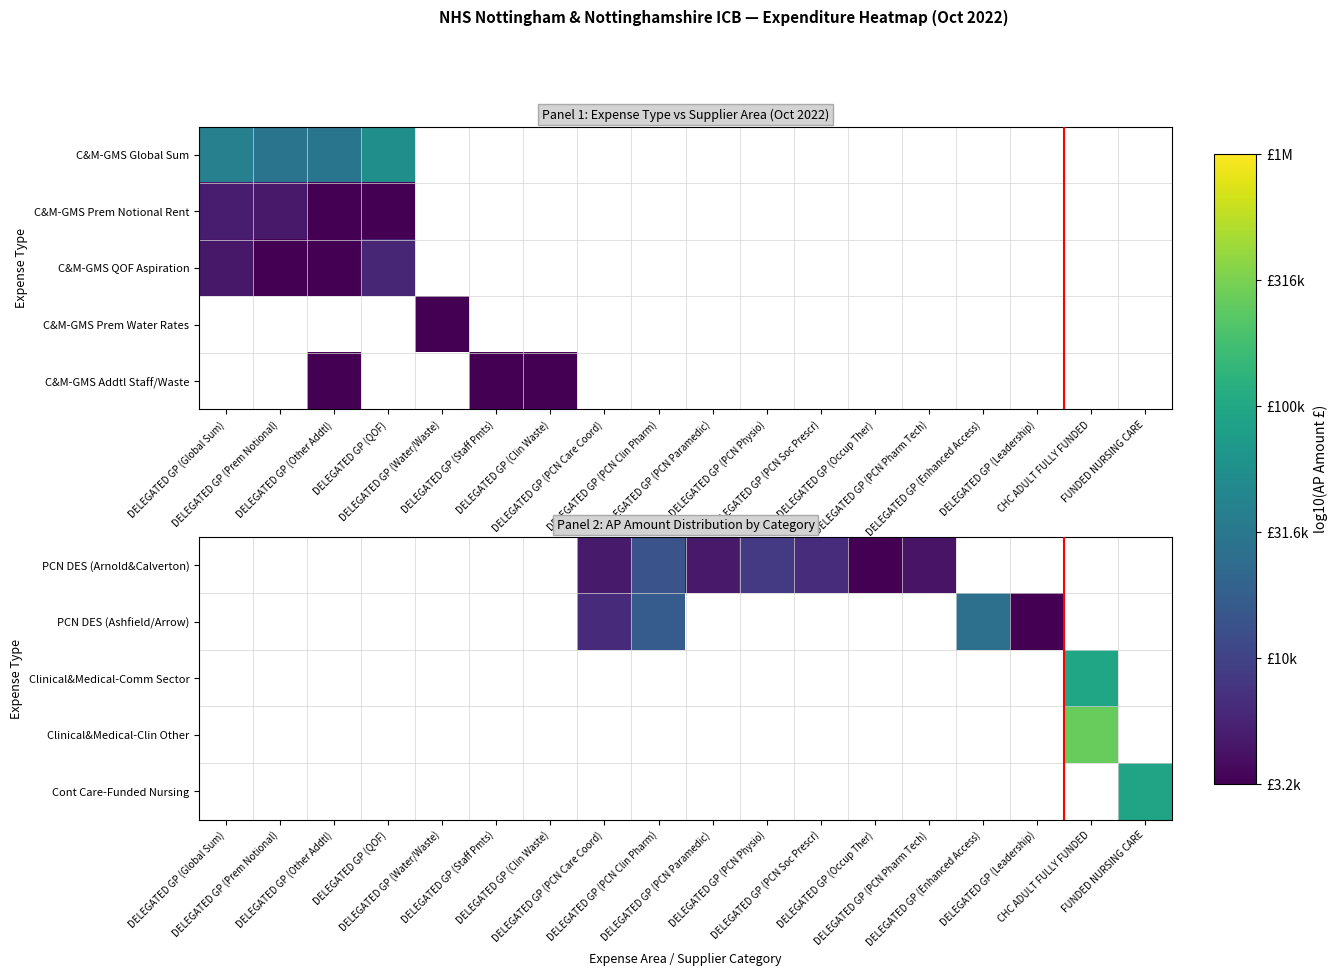

Rank the categories by Cont Care-Funded Nursing value from highest to lowest.

FUNDED NURSING CARE, DELEGATED GP (Global Sum), DELEGATED GP (Prem Notional), DELEGATED GP (Other Addtl), DELEGATED GP (QOF), DELEGATED GP (Water/Waste), DELEGATED GP (Staff Pmts), DELEGATED GP (Clin Waste), DELEGATED GP (PCN Care Coord), DELEGATED GP (PCN Clin Pharm), DELEGATED GP (PCN Paramedic), DELEGATED GP (PCN Physio), DELEGATED GP (PCN Soc Prescr), DELEGATED GP (Occup Ther), DELEGATED GP (PCN Pharm Tech), DELEGATED GP (Enhanced Access), DELEGATED GP (Leadership), CHC ADULT FULLY FUNDED